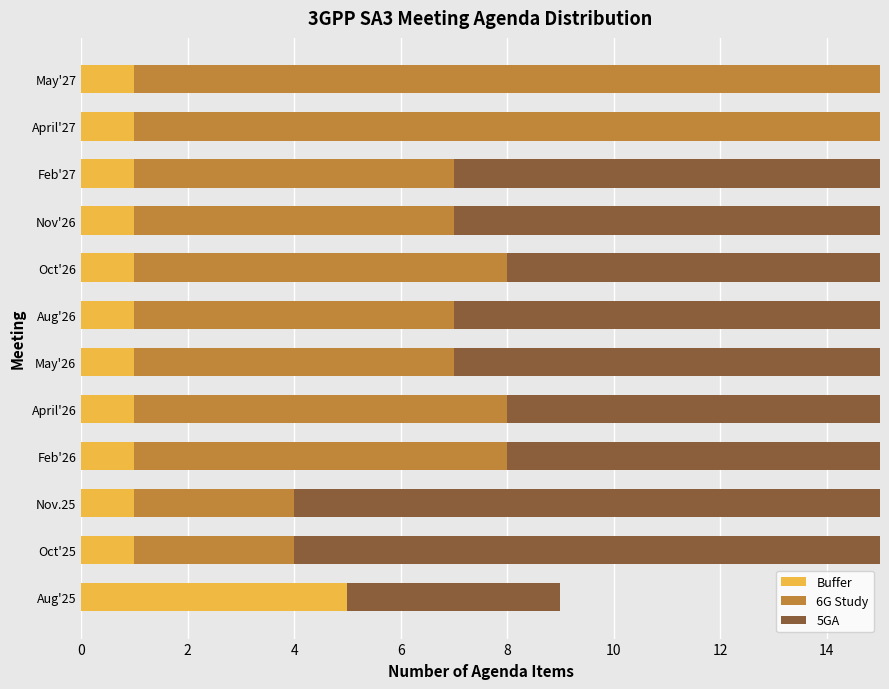

What is the highest value of the Buffer series?

5